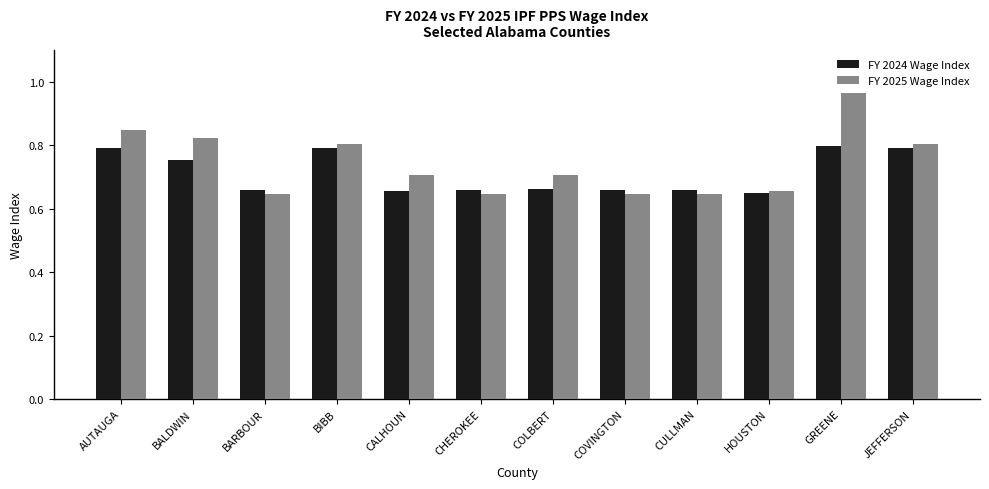

At how many categories does at least one series exceed 0?

12